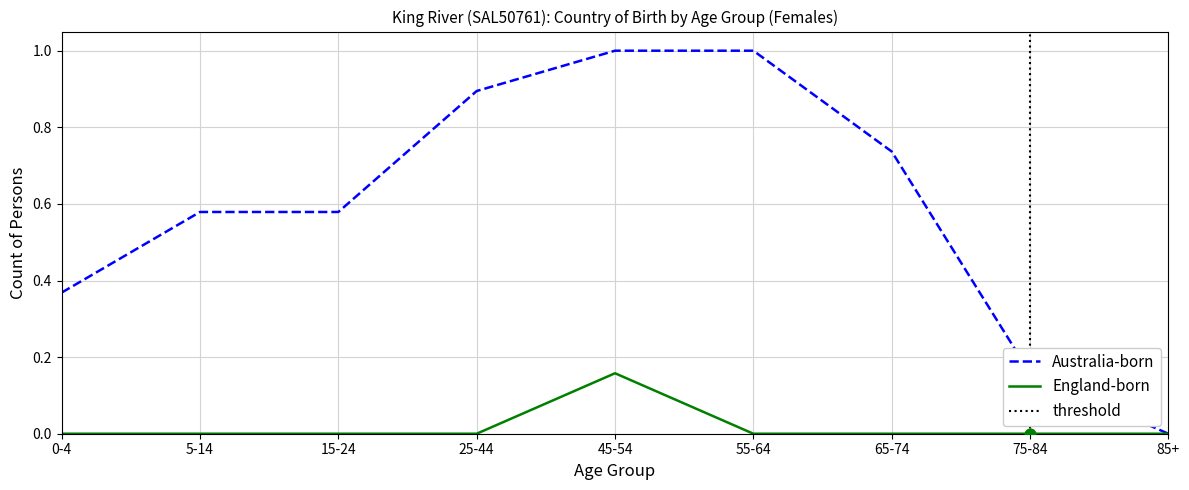

Which series has the widest spread of Y values?

Australia_born